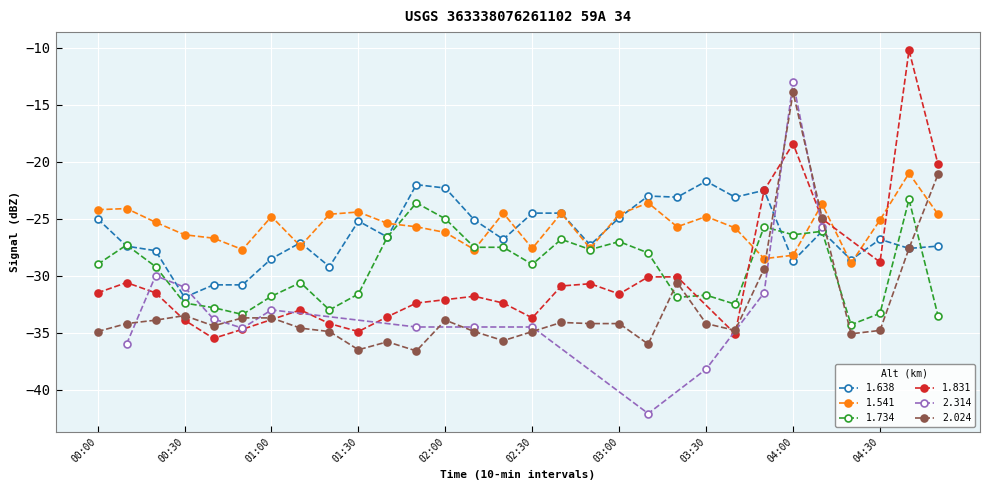

In 2.024, how many points are lower than both neighbors (excluding endpoints)?

7